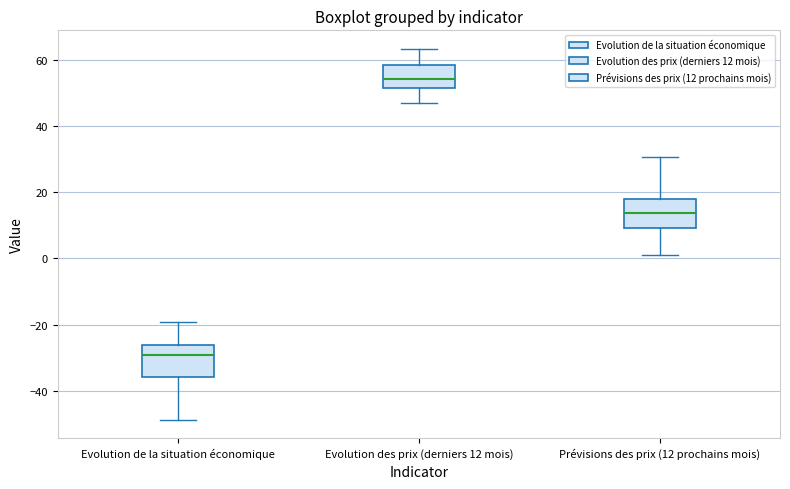

Reading left to right, transcribe this box plot: for each box, give where its median line is, the range the box spans, and where its two whiskers end, as read against the y-axis. The values are not printed on the chart, so give them approximately, as read against the axis.

Evolution de la situation économique: median -30, box -36 to -26, whiskers -48 to -20
Evolution des prix (derniers 12 mois): median 54, box 52 to 58, whiskers 46 to 64
Prévisions des prix (12 prochains mois): median 14, box 10 to 18, whiskers 0 to 30